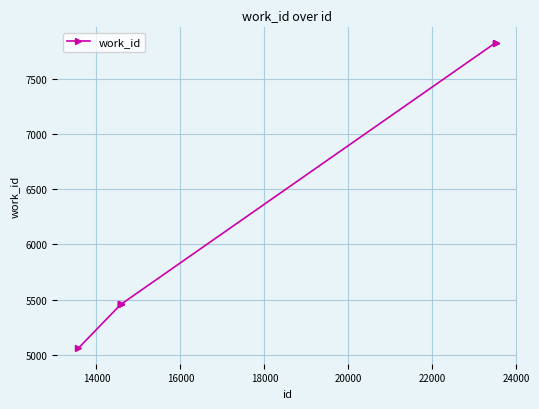

What is the smallest value displayed?

5057